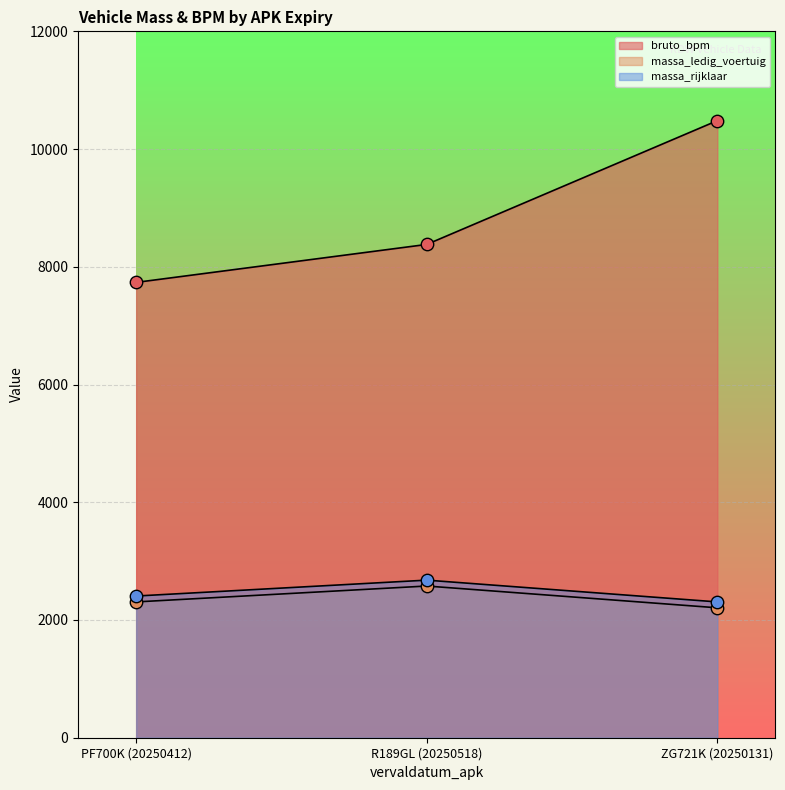

Which series reaches the minimum Y coordinate?

massa_ledig_voertuig